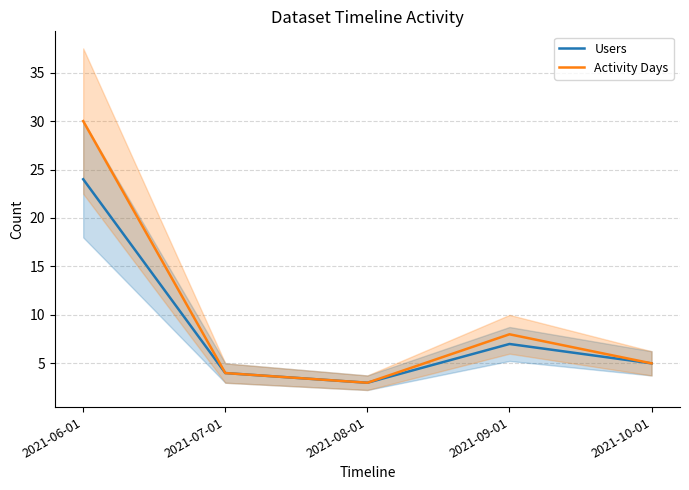

Where does the Activity Days series first go above 5?

2021-06-01